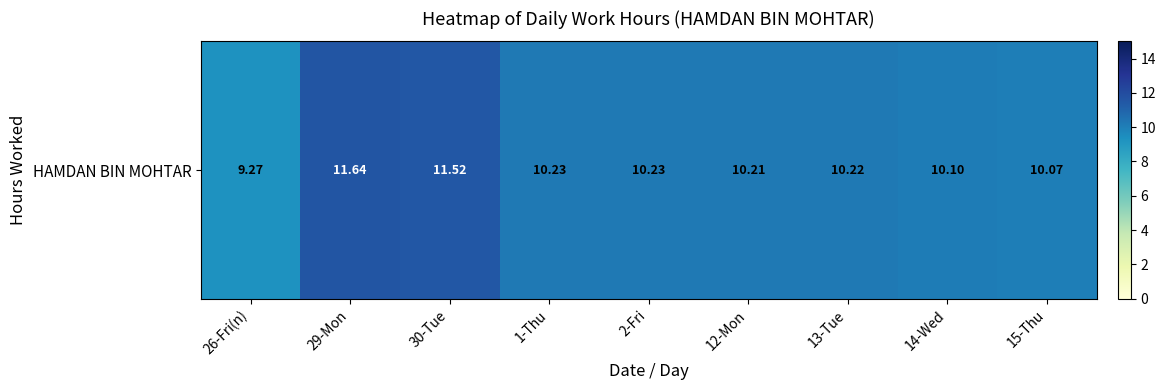

Approximately how many times larger is the value at 30-Tue compared to 26-Fri(n)?

1.2